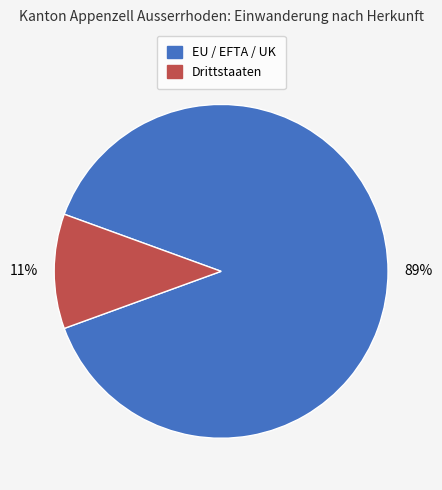

To the nearest percent, what is the average slice percentage?

50%